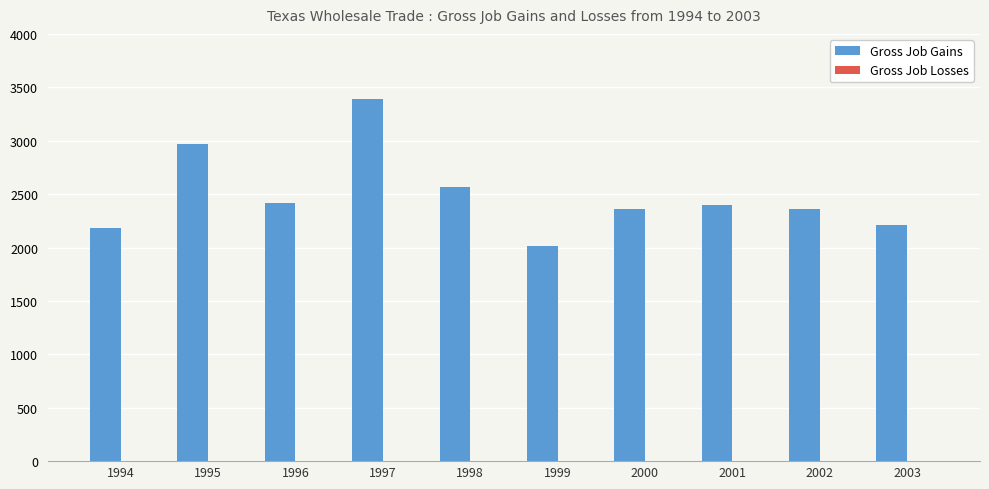

Does the chart contain any negative values?

No